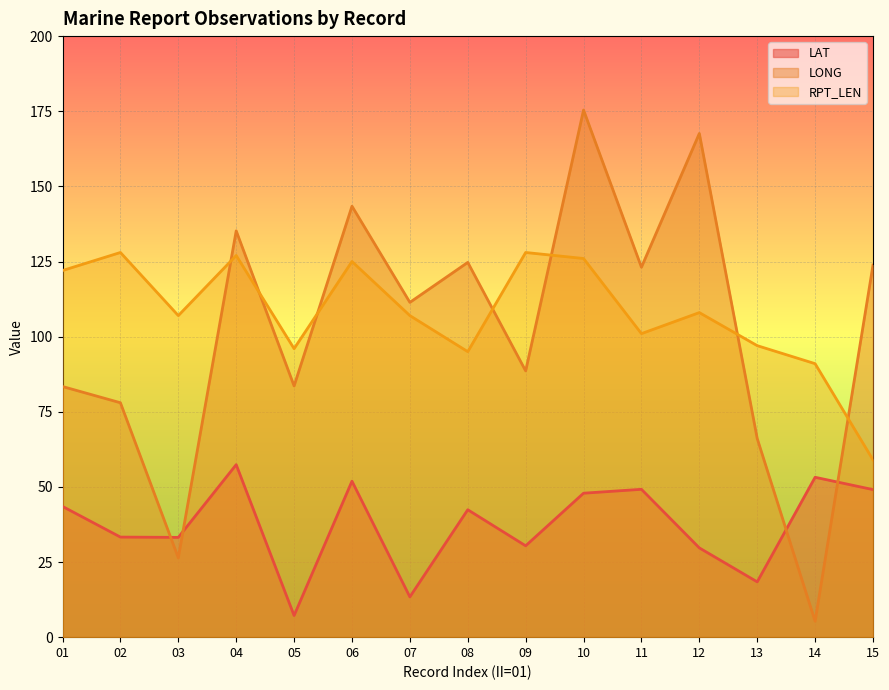

After their last crossing, which series has the higher values: LONG or LAT?

LONG